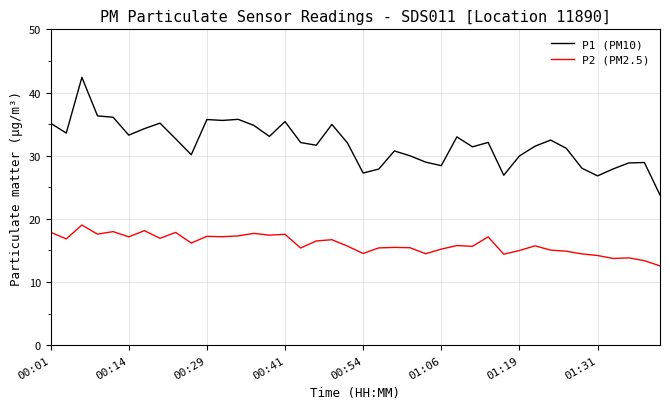

In P1 (PM10), how many points are lower than both neighbors (excluding endpoints)?

11